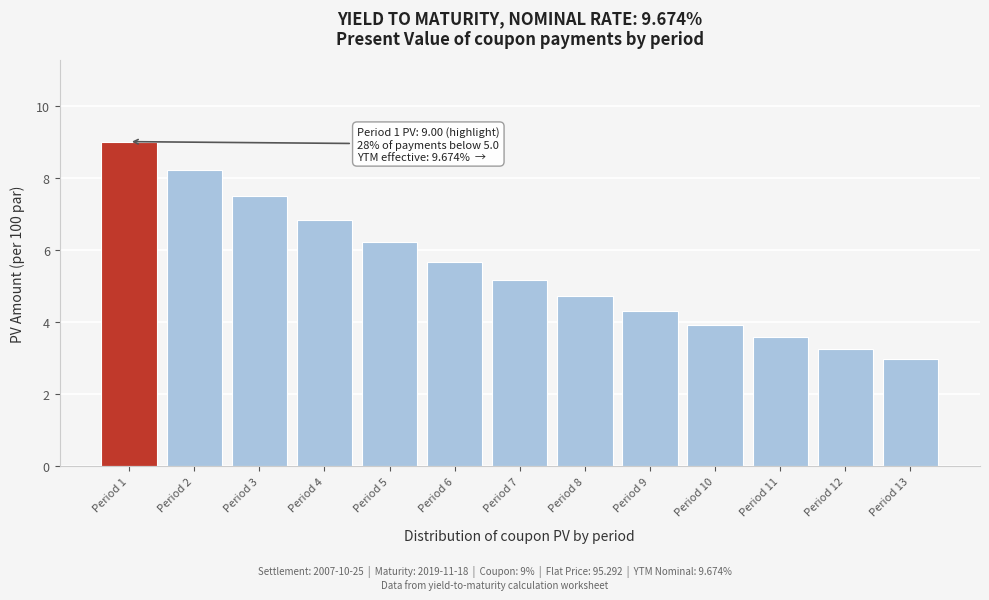

Reading left to right, transcribe all the data shown in this chart.

9.0	8.2	7.5	6.8	6.2	5.7	5.2	4.7	4.3	3.9	3.6	3.3	3.0